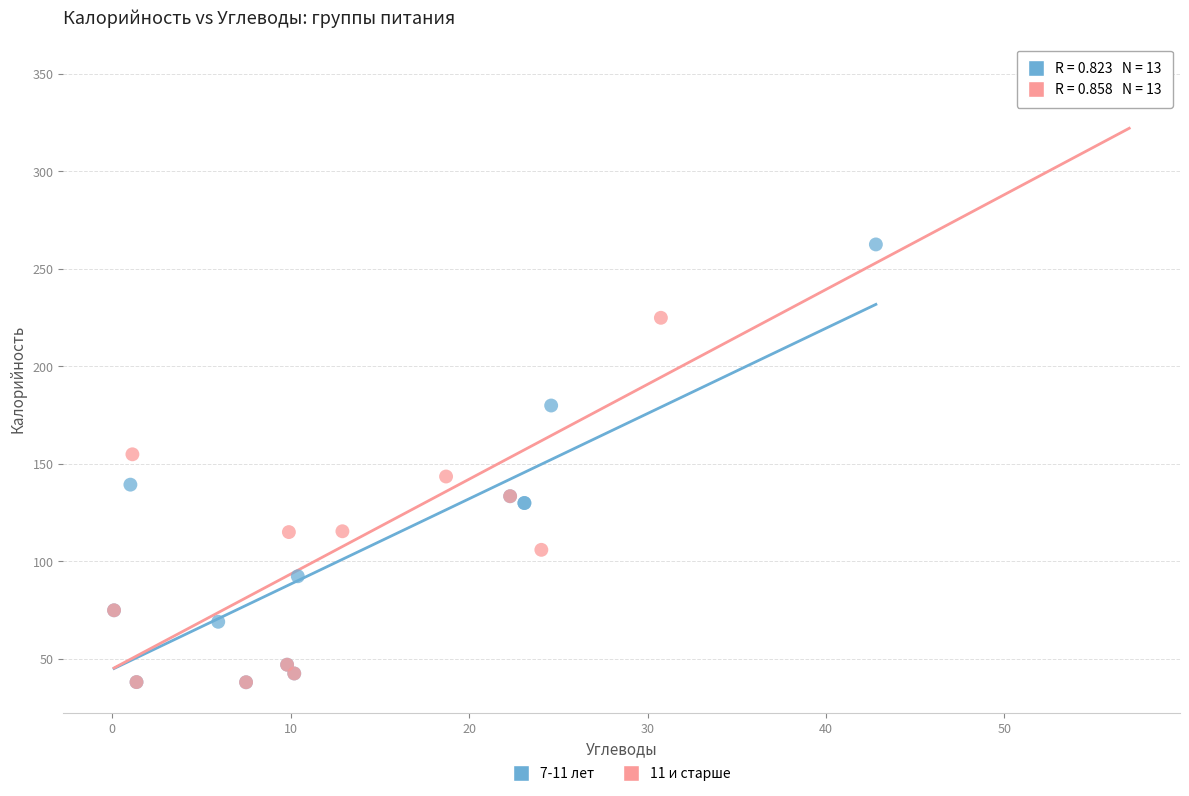

Which series has the largest Y range (max minus min)?

11 и старше